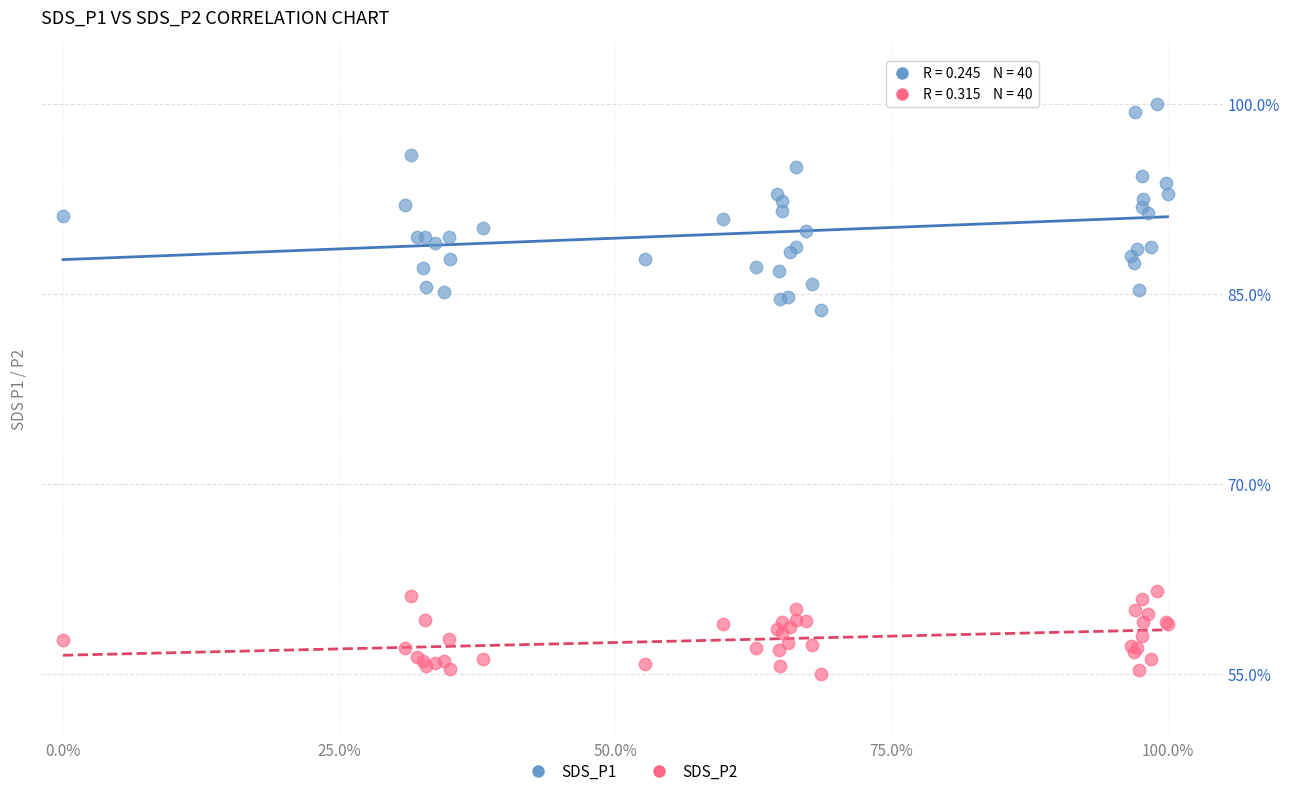

Which series contains the highest Y value?

SDS_P1